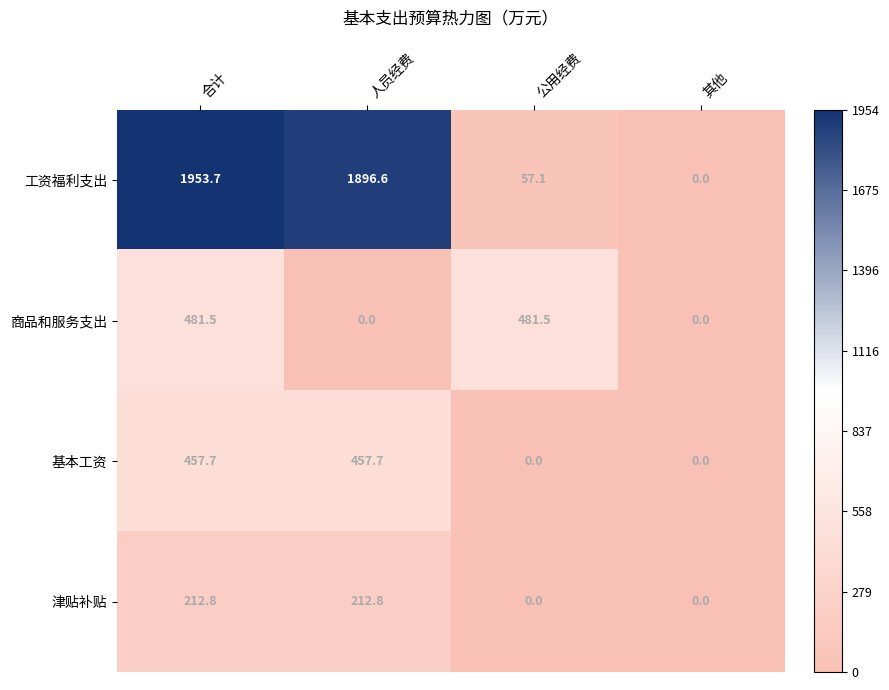

The value of 津贴补贴 at 人员经费 is 302.3. True or false?

False